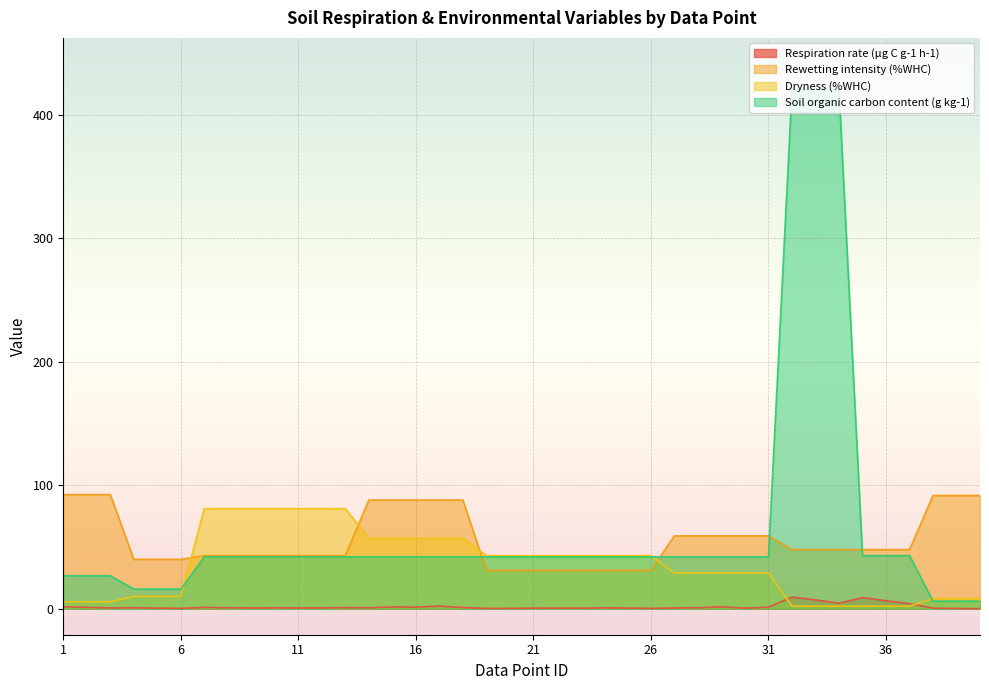

What is the lowest value of the Respiration rate (µg C g-1 h-1) series?

0.1